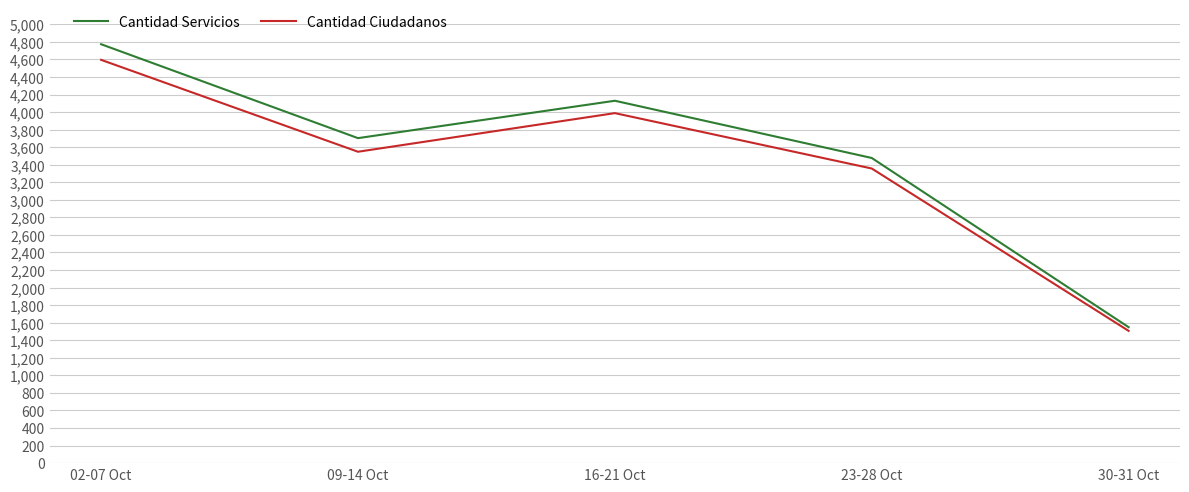

Is it true that Cantidad Servicios equals 4129 at 16-21 Oct?

True